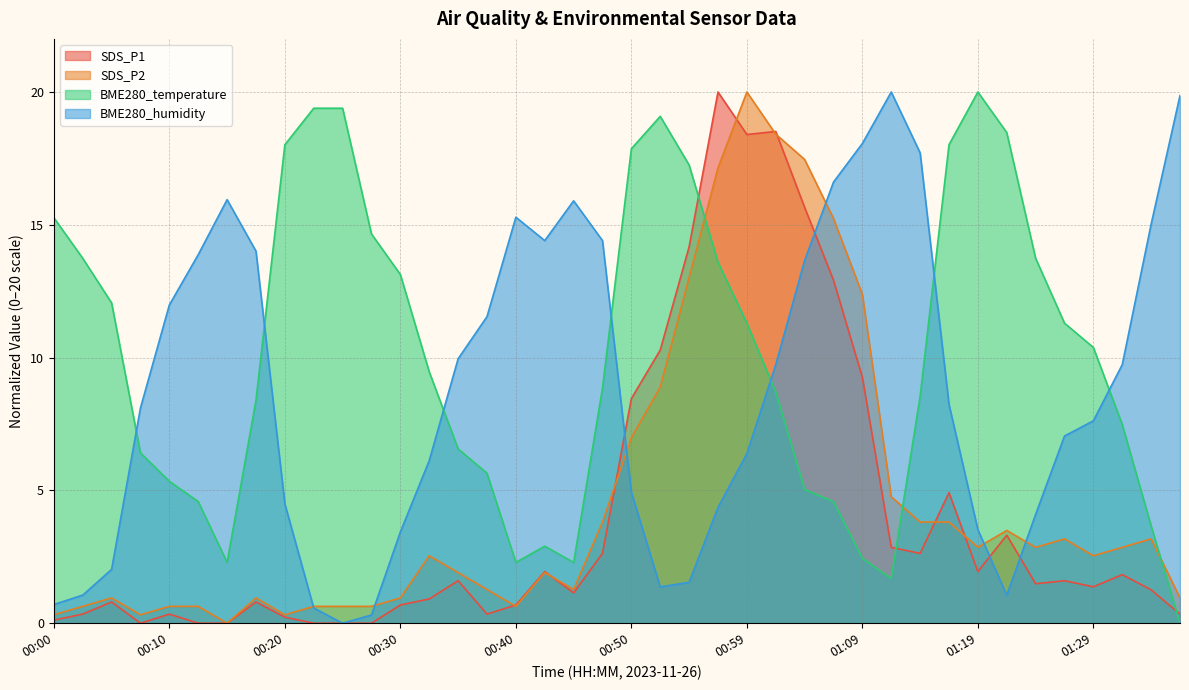

Which series has the widest spread of values?

SDS_P1